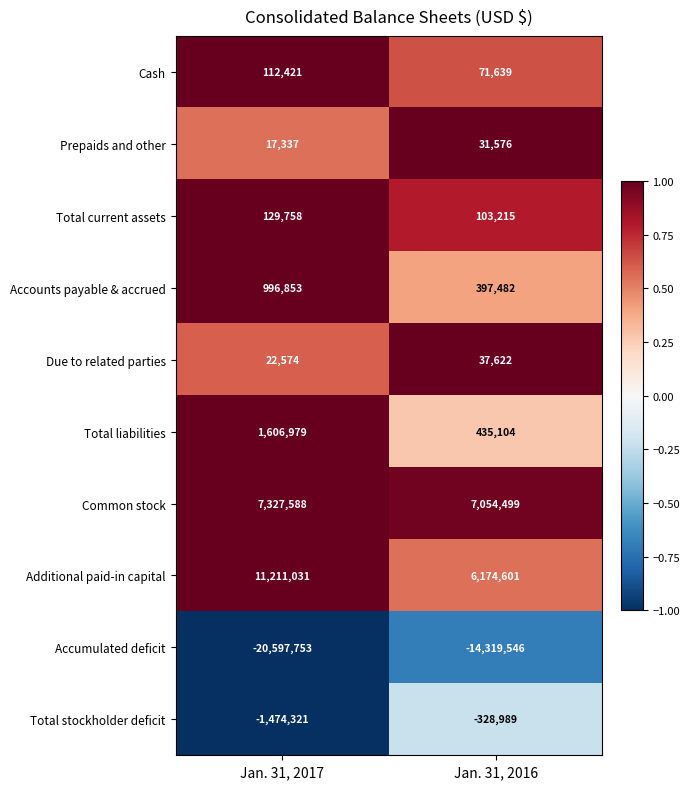

Reading left to right, what are all the values shown in this chart?

Cash: Jan. 31, 2017=112421	Jan. 31, 2016=71639
Prepaids and other: Jan. 31, 2017=17337	Jan. 31, 2016=31576
Total current assets: Jan. 31, 2017=129758	Jan. 31, 2016=103215
Accounts payable & accrued: Jan. 31, 2017=996853	Jan. 31, 2016=397482
Due to related parties: Jan. 31, 2017=22574	Jan. 31, 2016=37622
Total liabilities: Jan. 31, 2017=1606979	Jan. 31, 2016=435104
Common stock: Jan. 31, 2017=7327588	Jan. 31, 2016=7054499
Additional paid-in capital: Jan. 31, 2017=11211031	Jan. 31, 2016=6174601
Accumulated deficit: Jan. 31, 2017=-20597753	Jan. 31, 2016=-14319546
Total stockholder deficit: Jan. 31, 2017=-1474321	Jan. 31, 2016=-328989